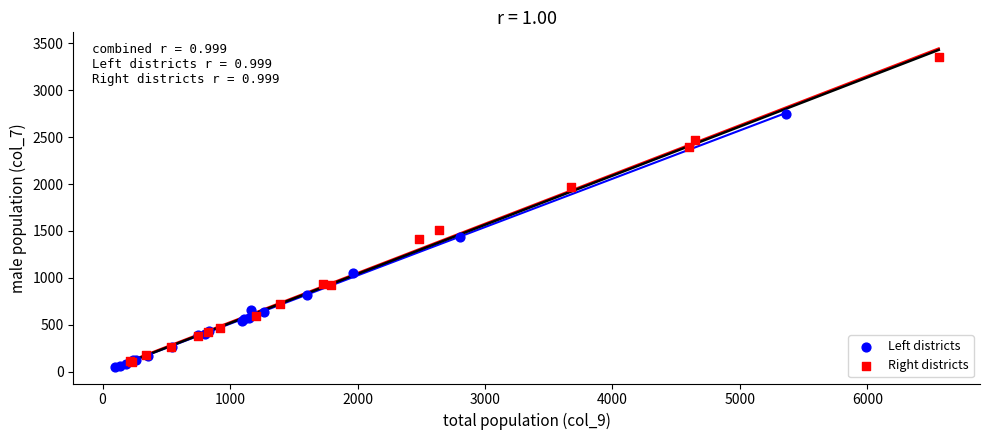

Which series reaches the maximum Y coordinate?

Right districts